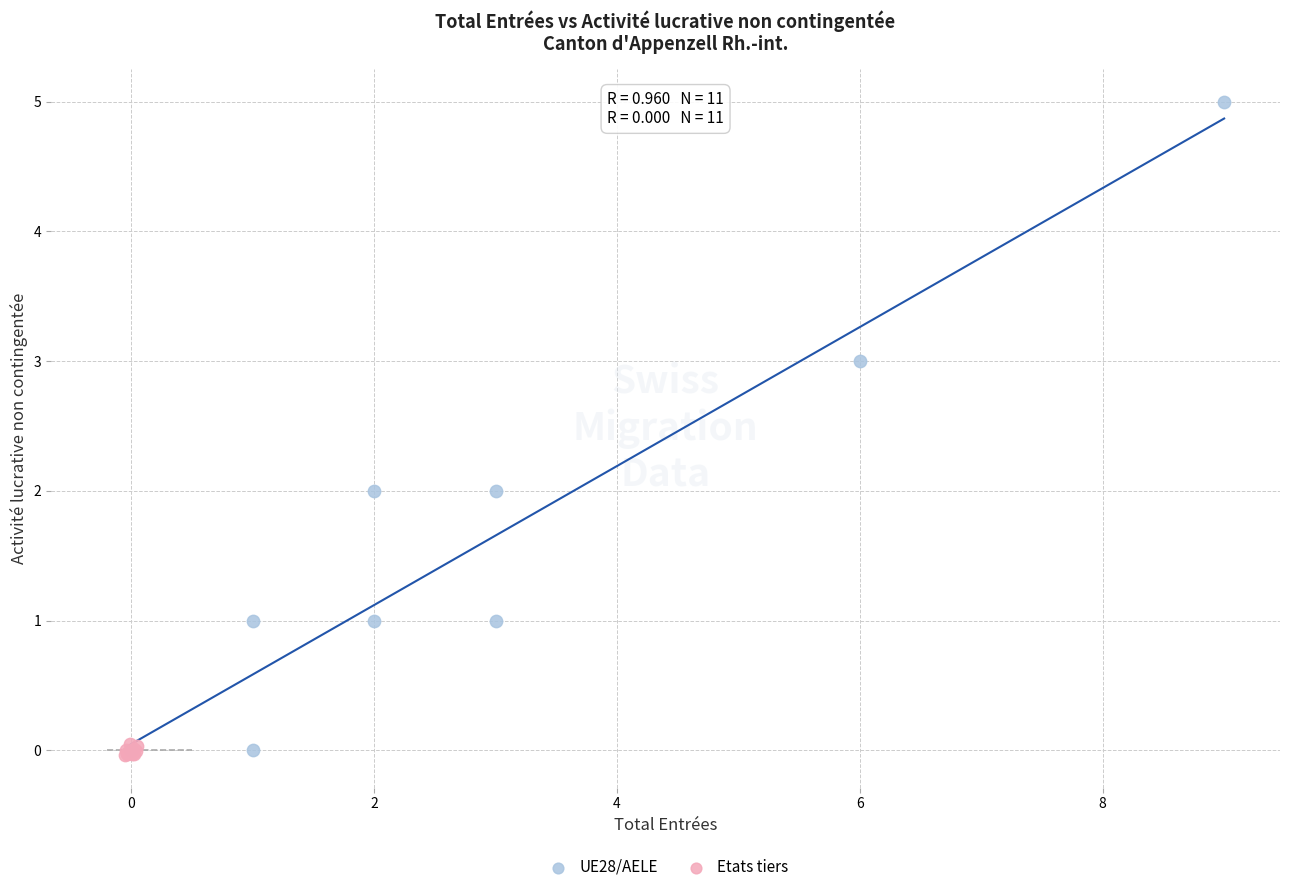

Which series contains the highest Y value?

UE28/AELE